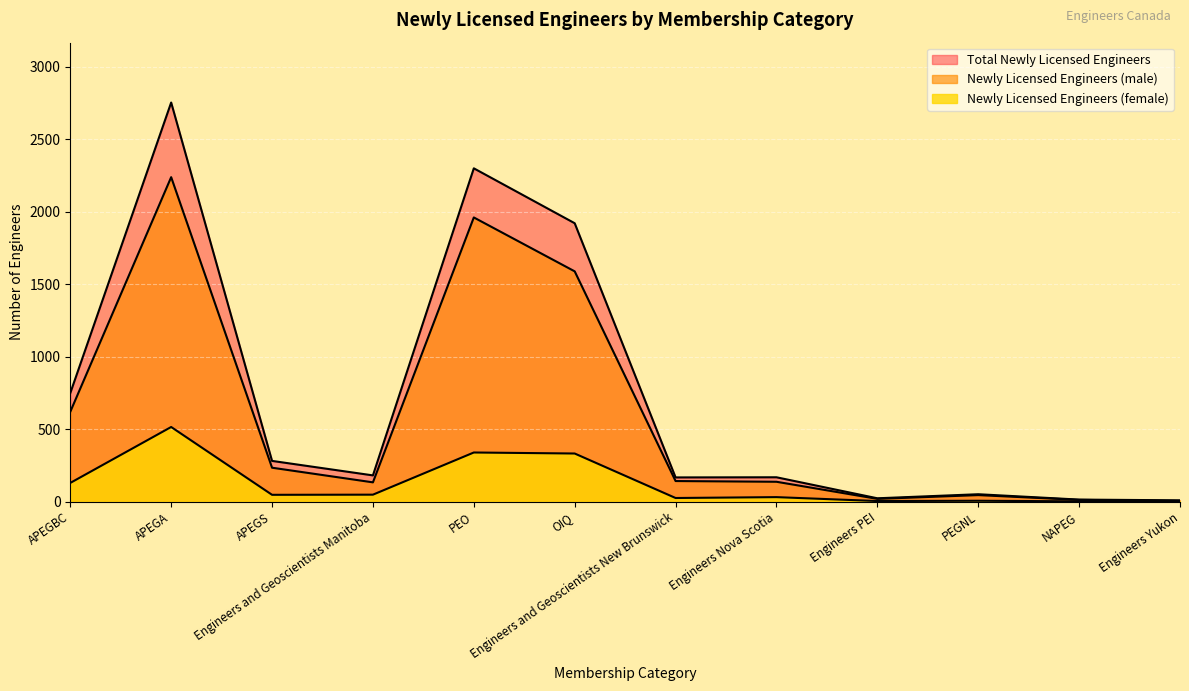

True or false: Total Newly Licensed Engineers and Newly Licensed Engineers (female) cross at least once.

False